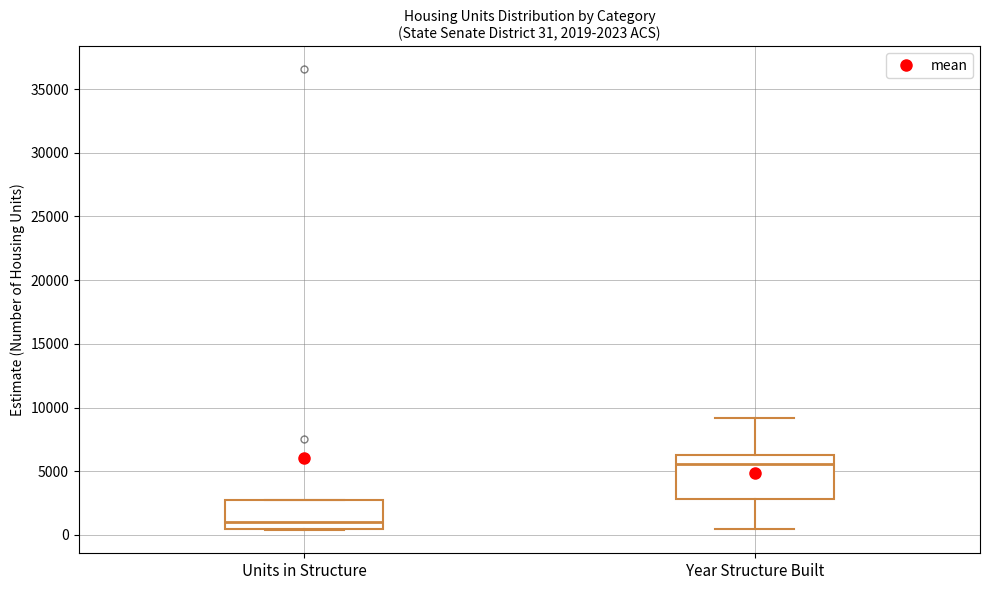

Comparing the boxes themselves (not the whiskers), which one is the tallest?

Year Structure Built